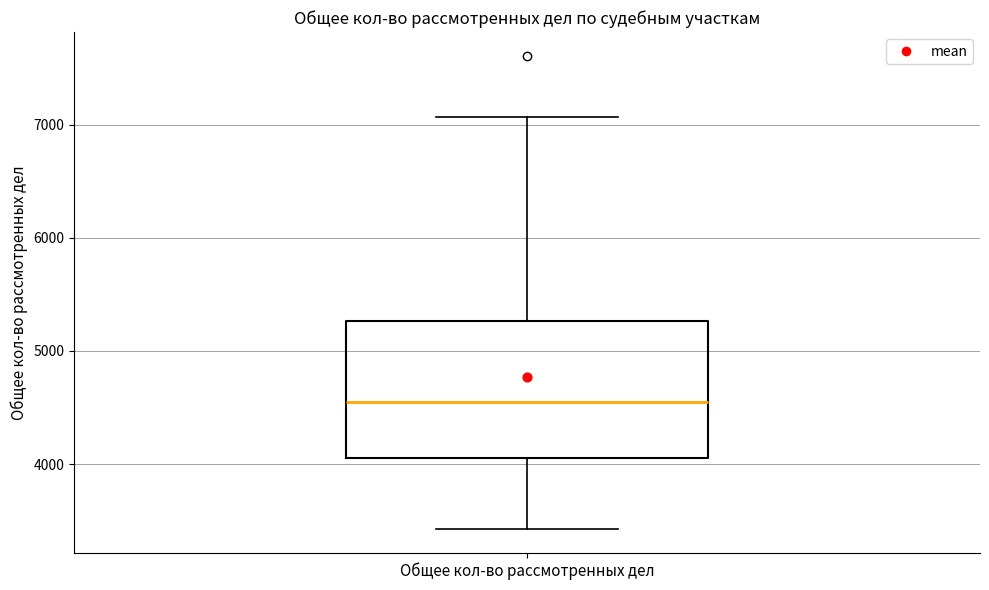

Where does the median line of the box for Общее кол-во рассмотренных дел sit on the y-axis? The values are not printed on the chart, so give them approximately, as read against the axis.

4600